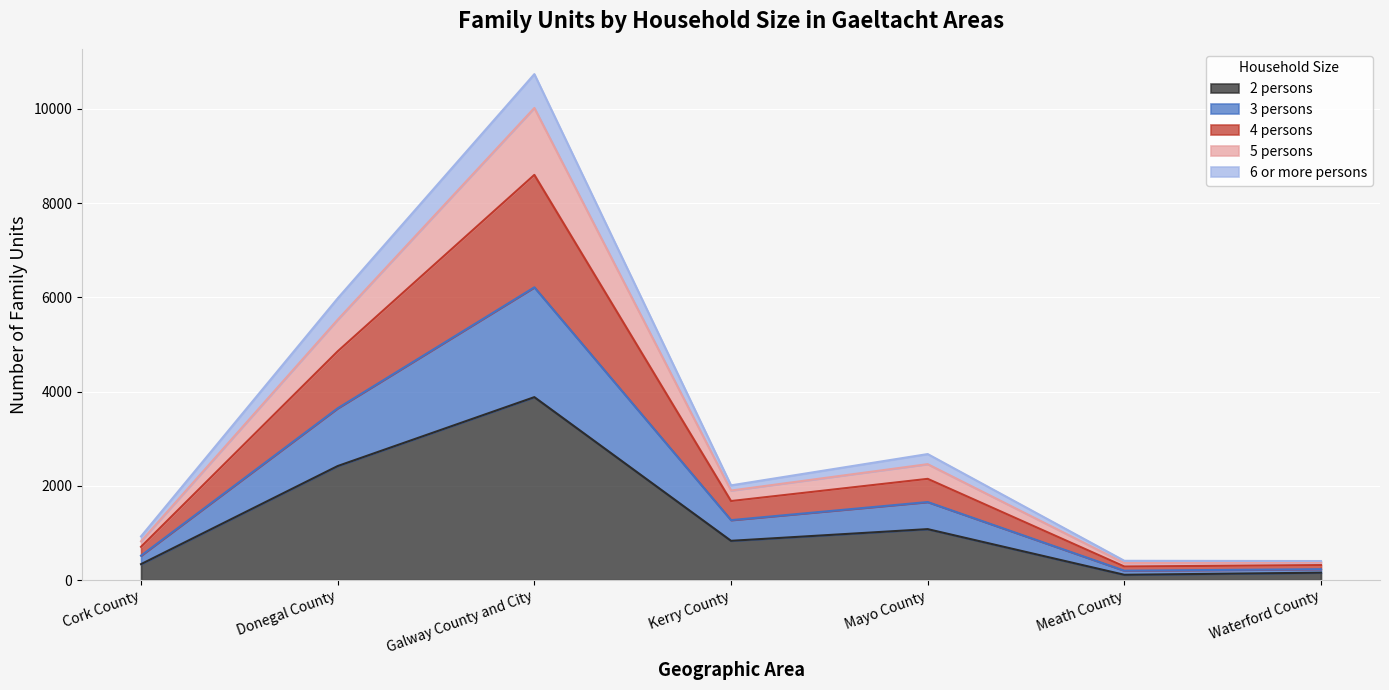

What is the maximum value shown in the chart?

10737